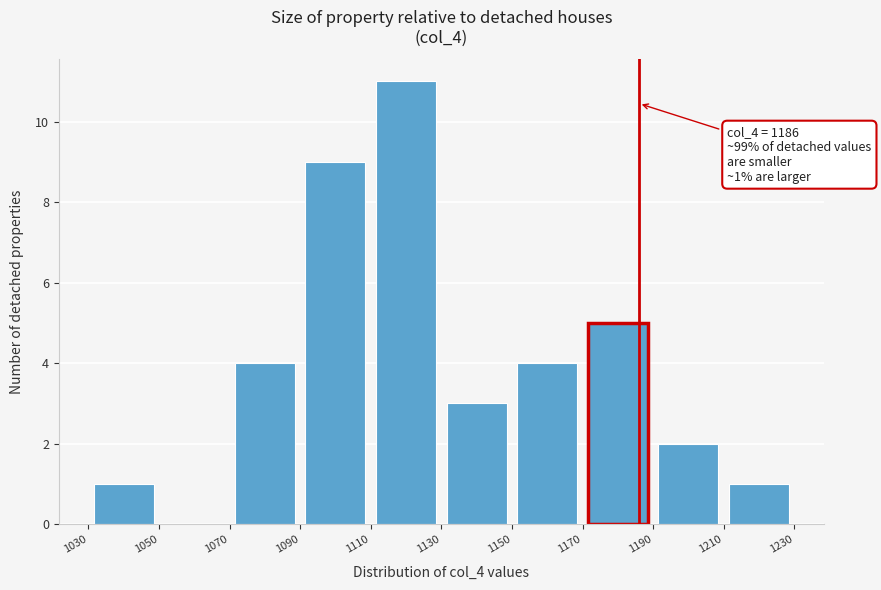

Which range on the x-axis has the tallest bar?

1110 to 1130